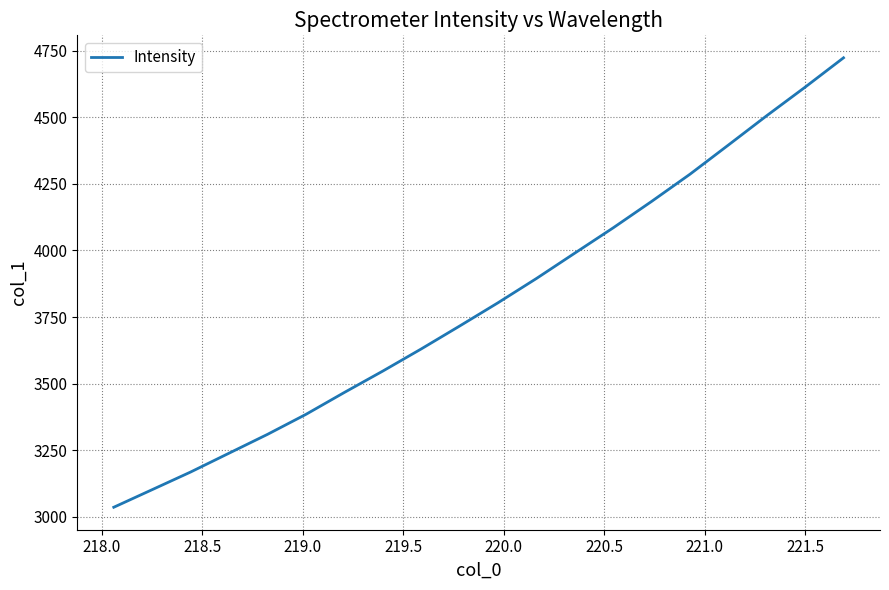

What is the minimum value shown in the chart?

3035.8